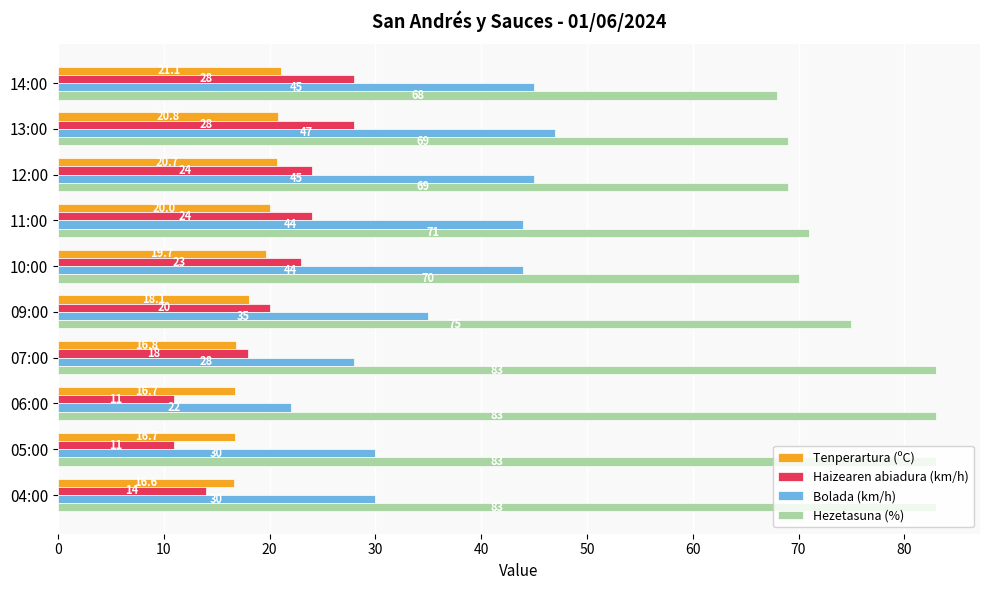

What is the total value across all series at 11:00?

159.0